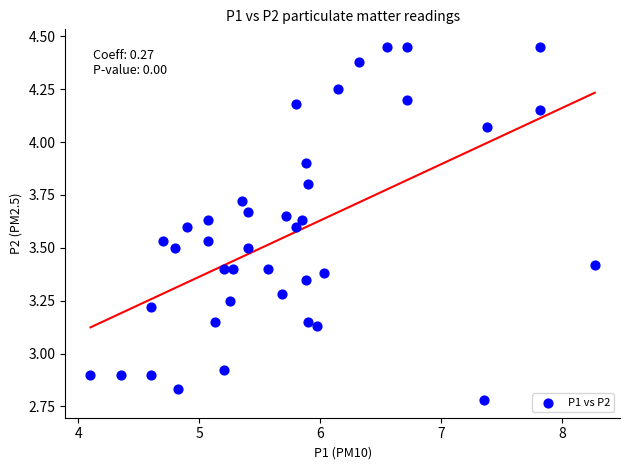

What is the range of Y values (max minus min)?

1.7